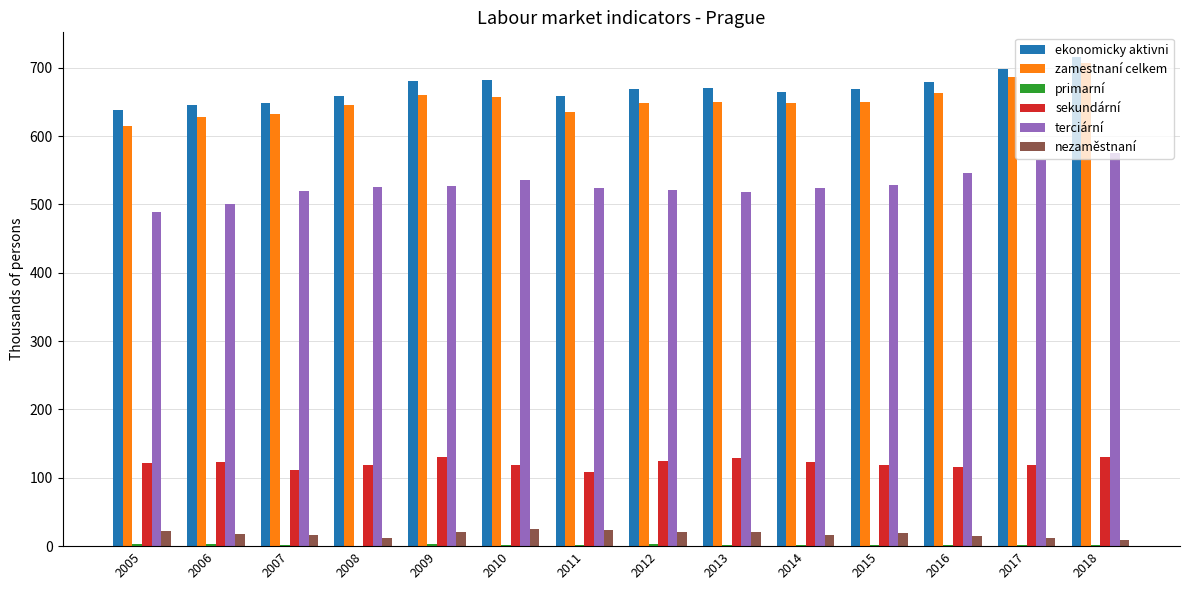

What is the maximum value shown in the chart?

715.9